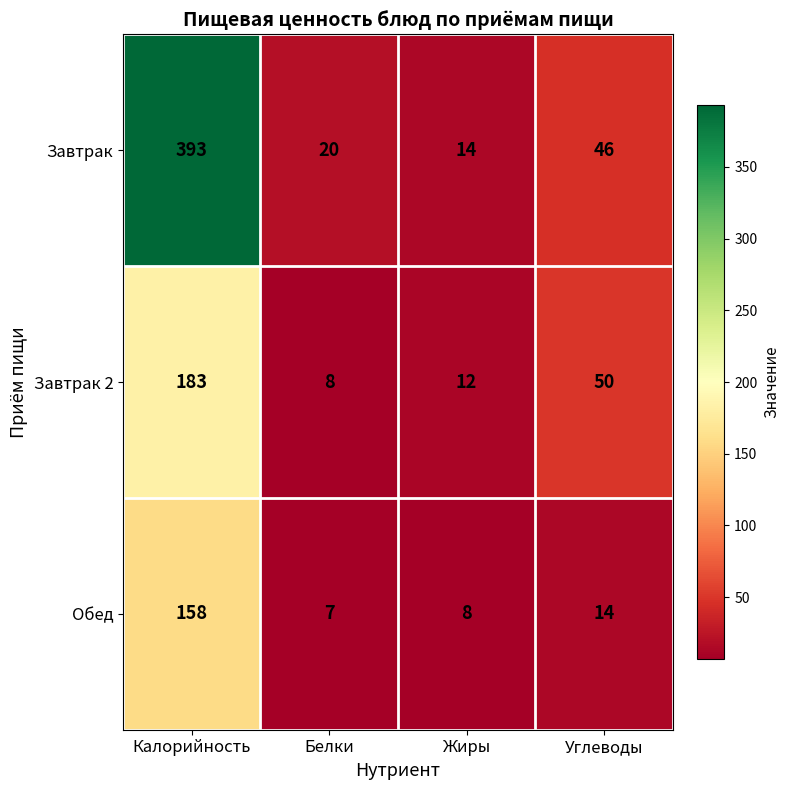

What is the sum of all Завтрак values?

473